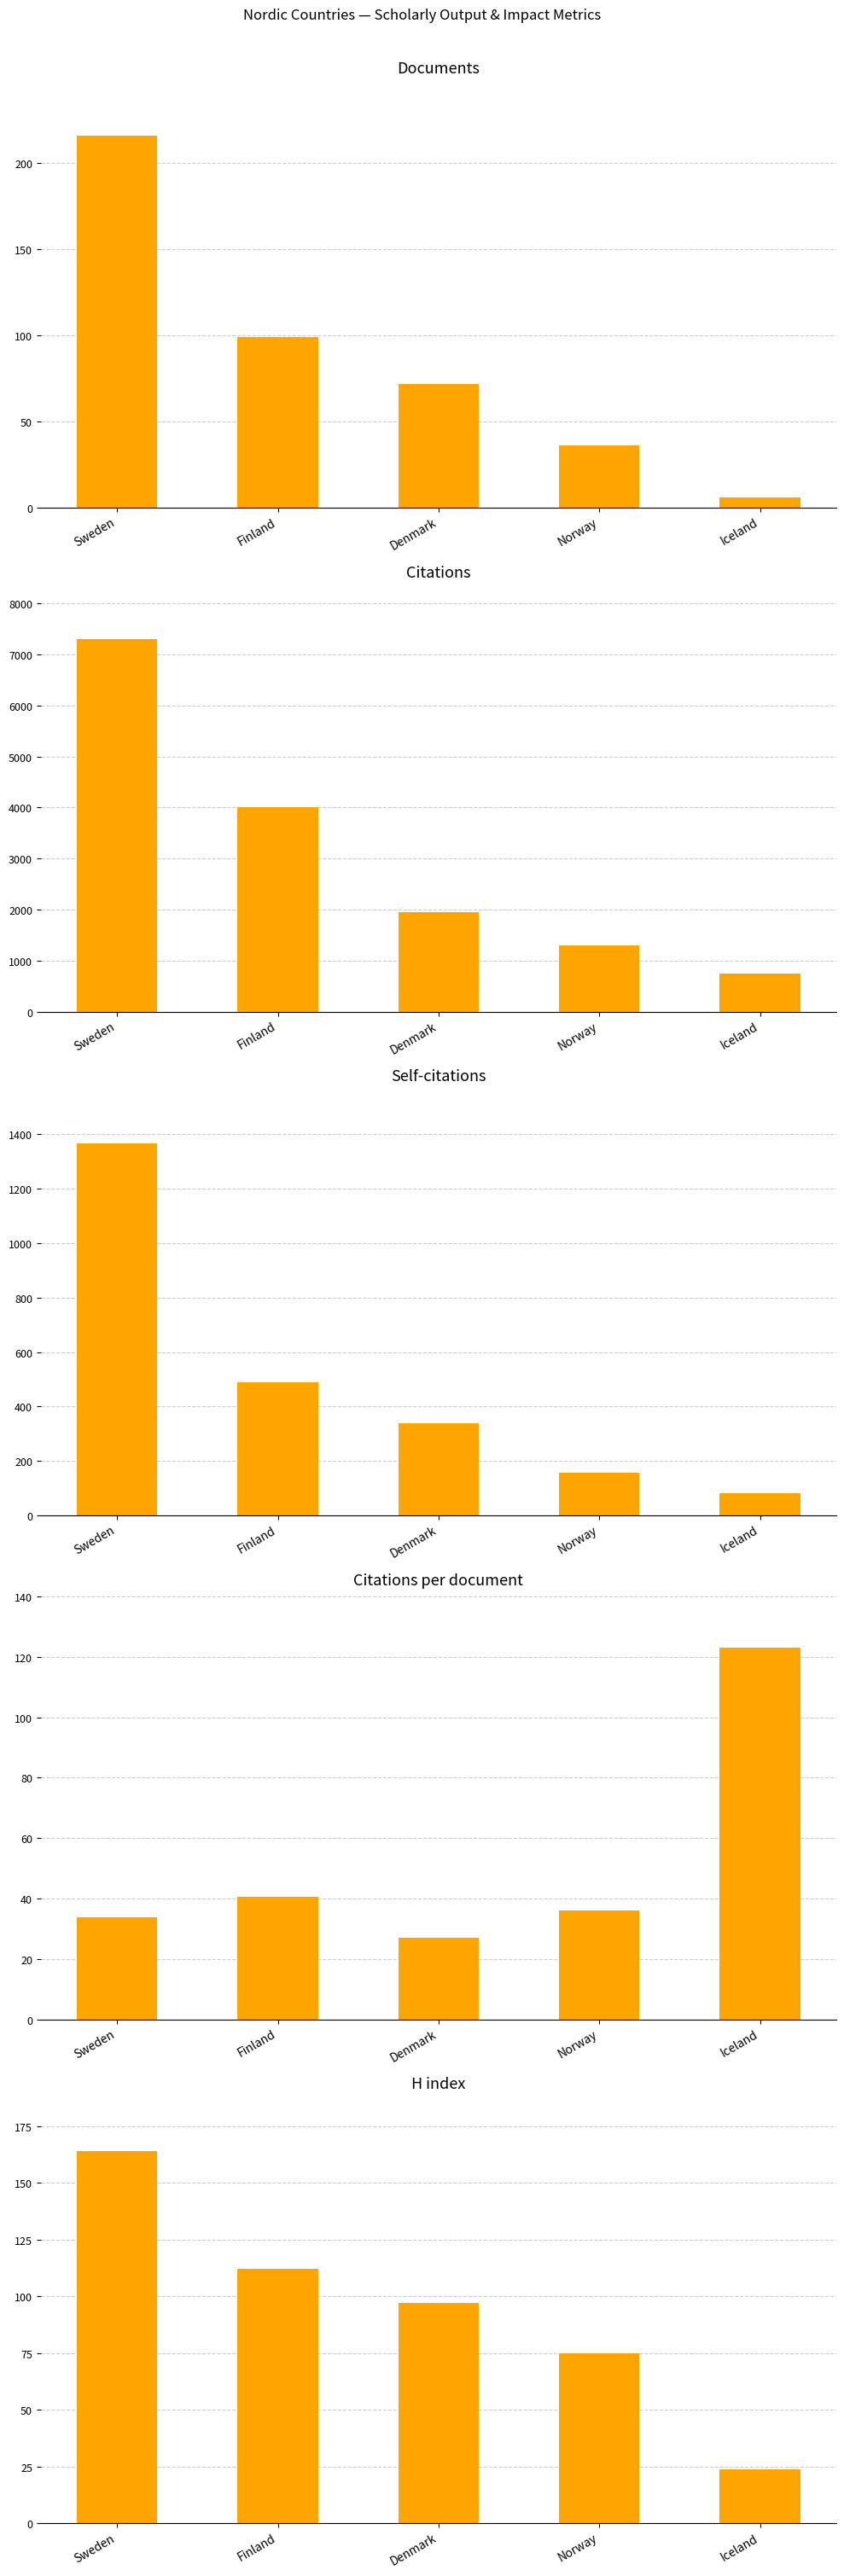

Count the Documents values in the range 36 to 99.

3